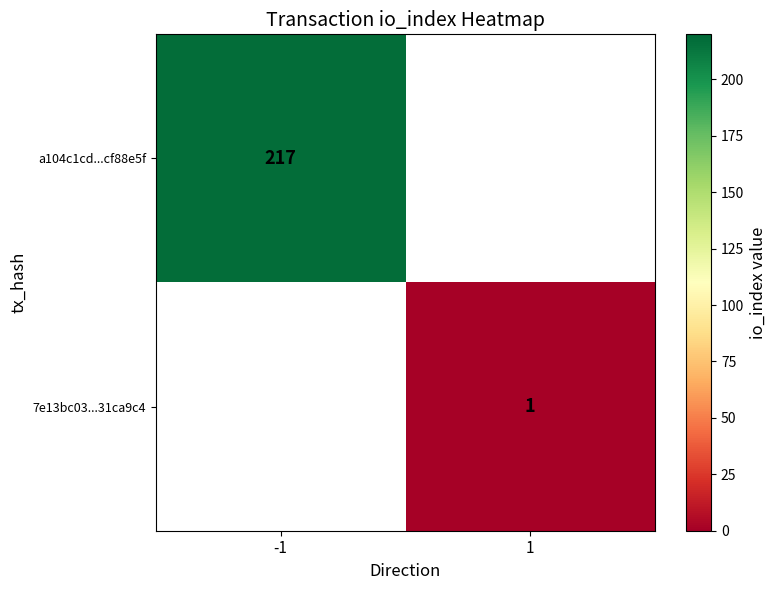

The a104c1cd...cf88e5f series shows 130 at -1. True or false?

False